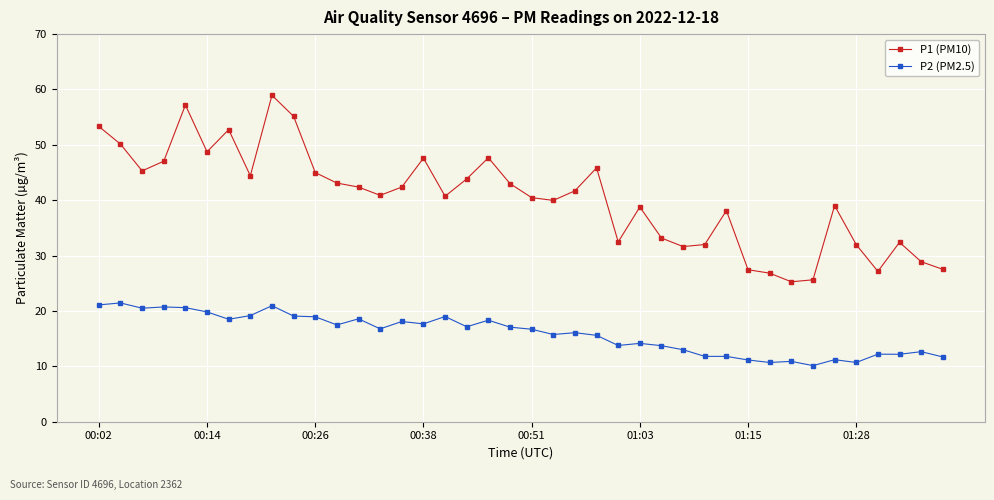

What is the value of the P2 (PM2.5) point at the 22nd from the left?

15.8